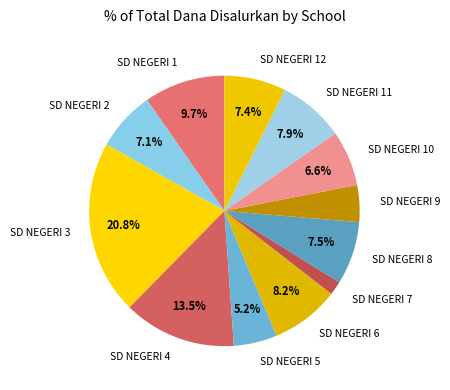

Is SD NEGERI 11 the majority of the pie?

No